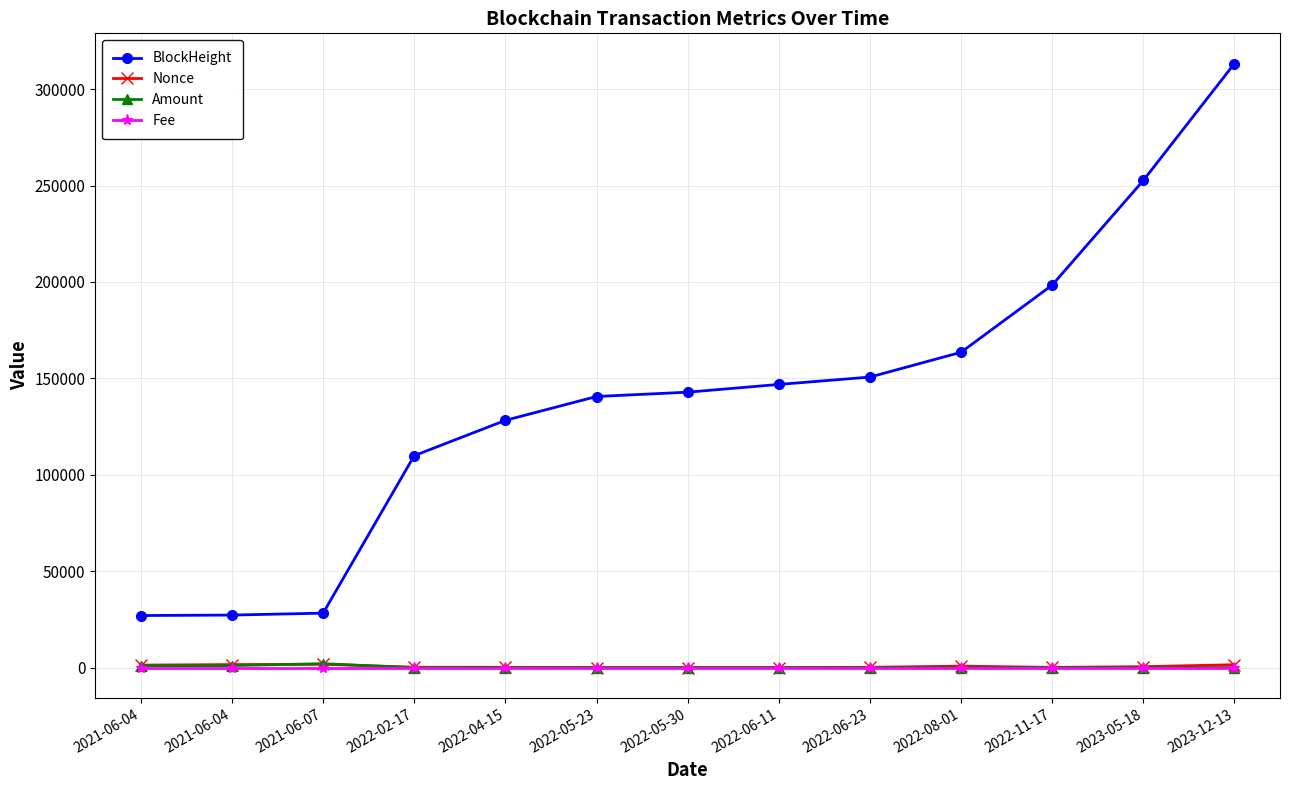

In Fee, how many points are lower than both neighbors (excluding endpoints)?

1